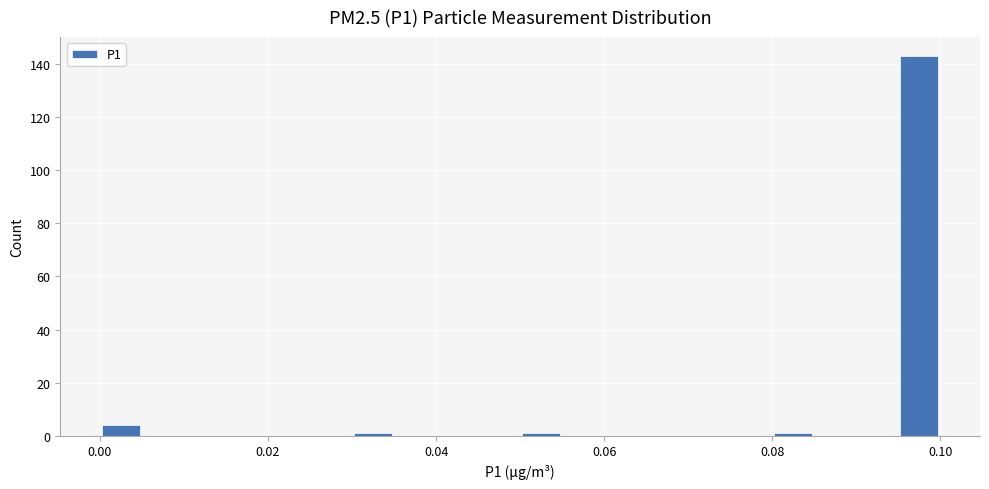

Around what value on the x-axis is the tallest bar? Give the approximate position of its centre, as read against the axis.

0.098